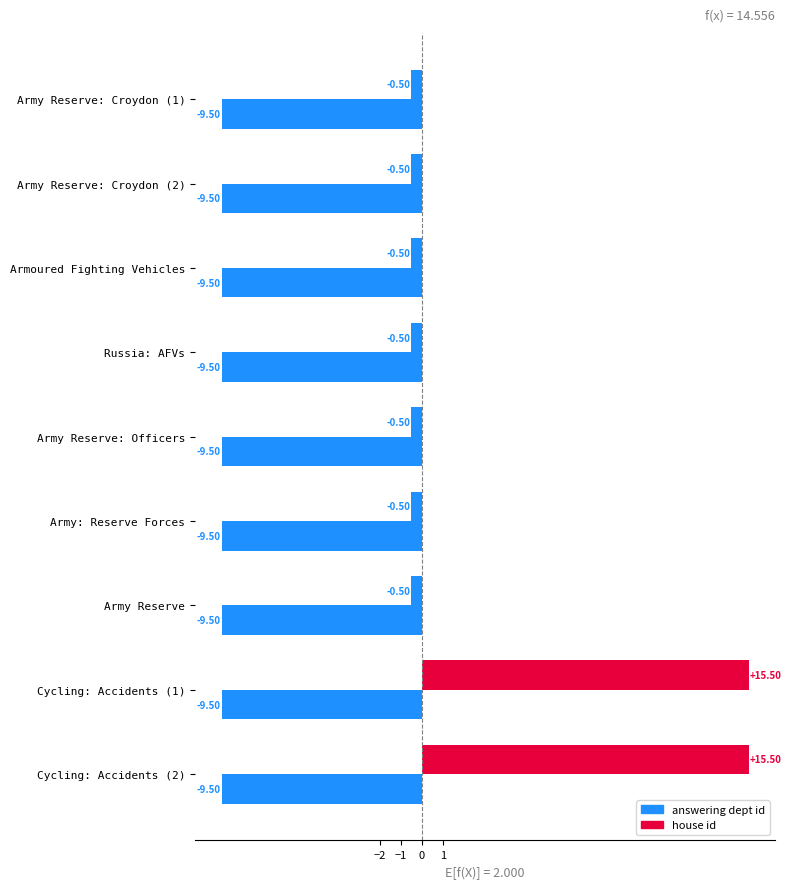

List the series in order of their peak value, highest first.

answering dept id, house id